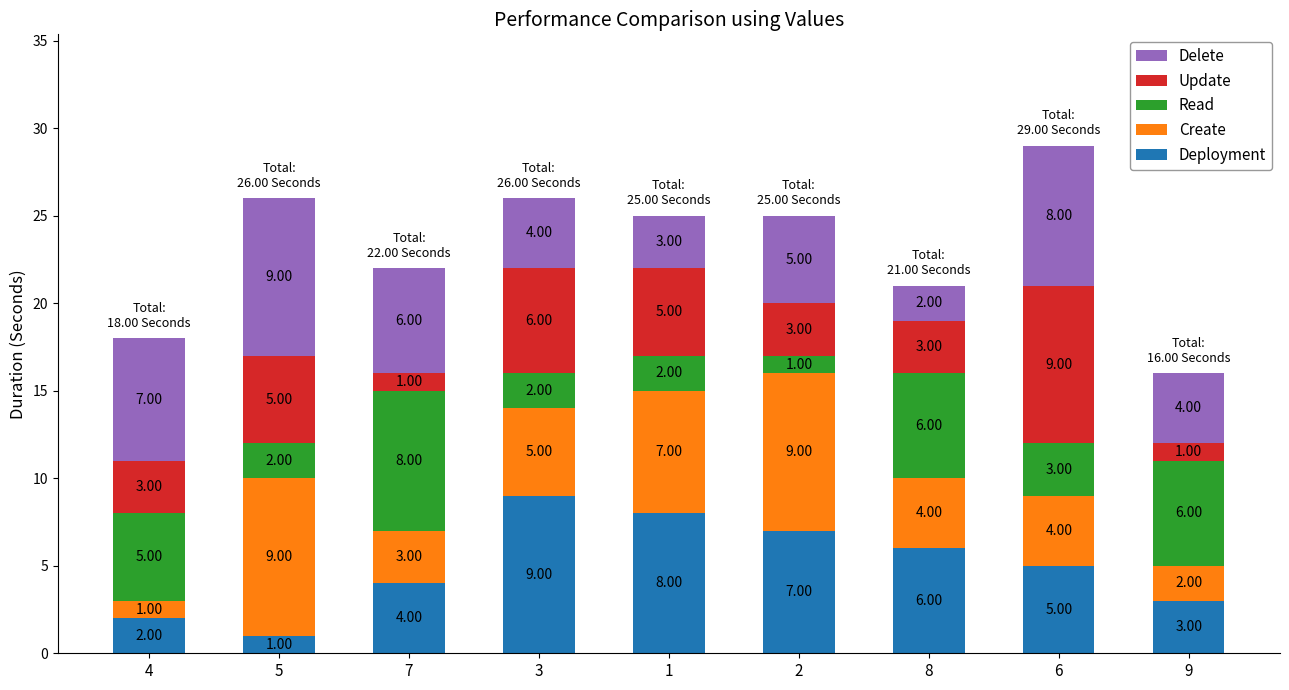

At which category is the sum across all series the highest?

6